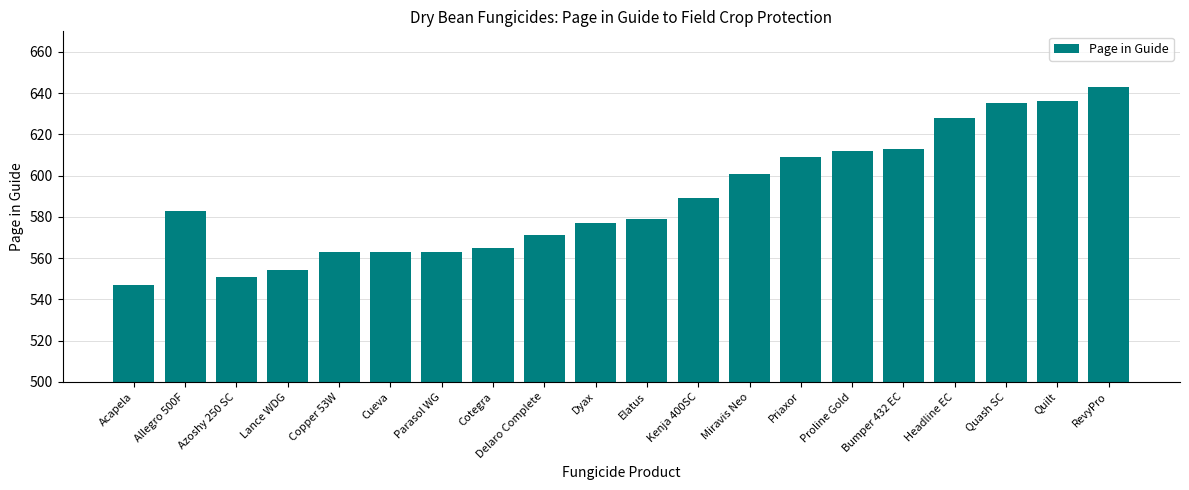

What is the ratio of the value at Dyax to the value at Lance WDG?

1.0